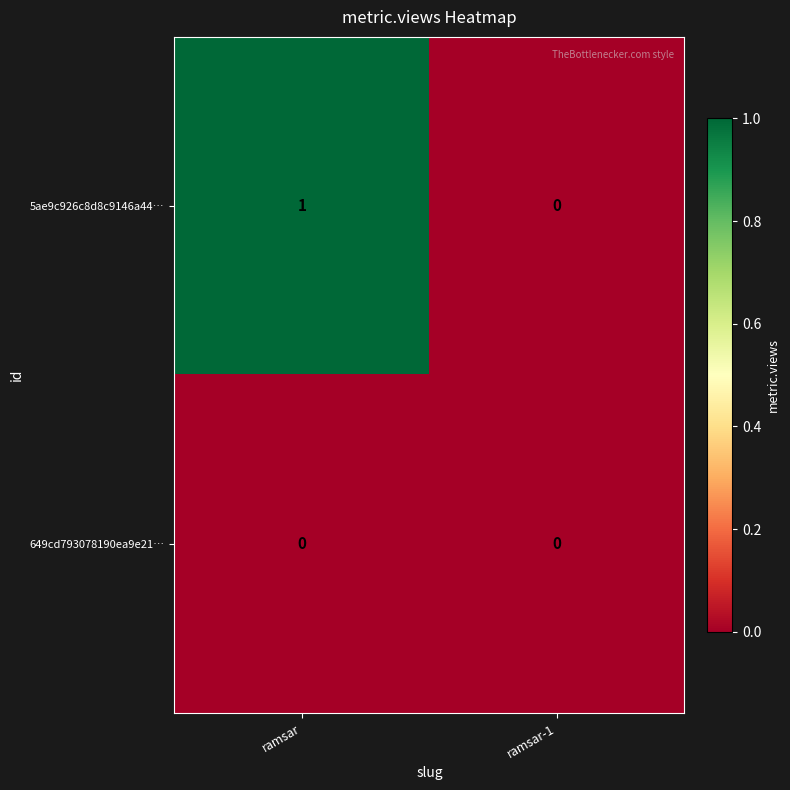

How many distinct data groups are displayed?

2